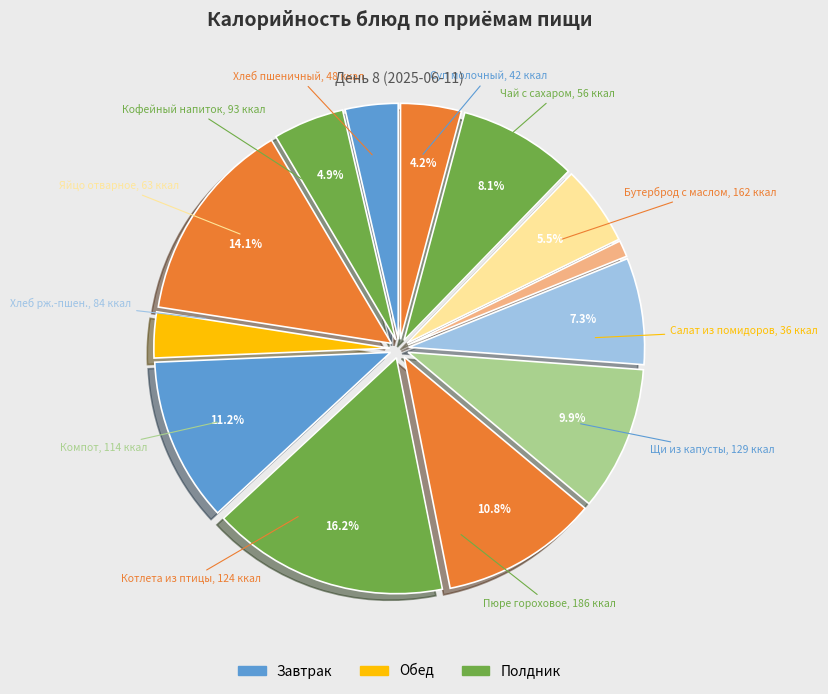

Which slice is the largest?

Пюре гороховое